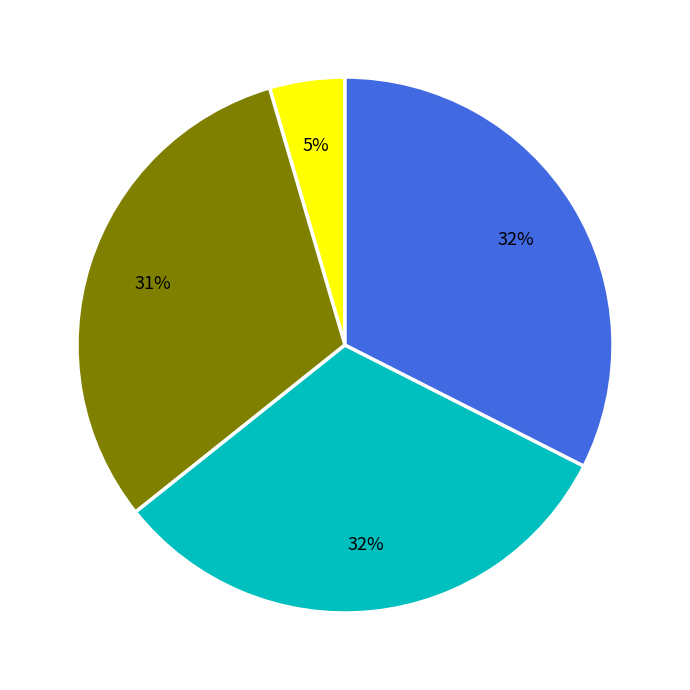

To the nearest percent, what is the average slice percentage?

25%